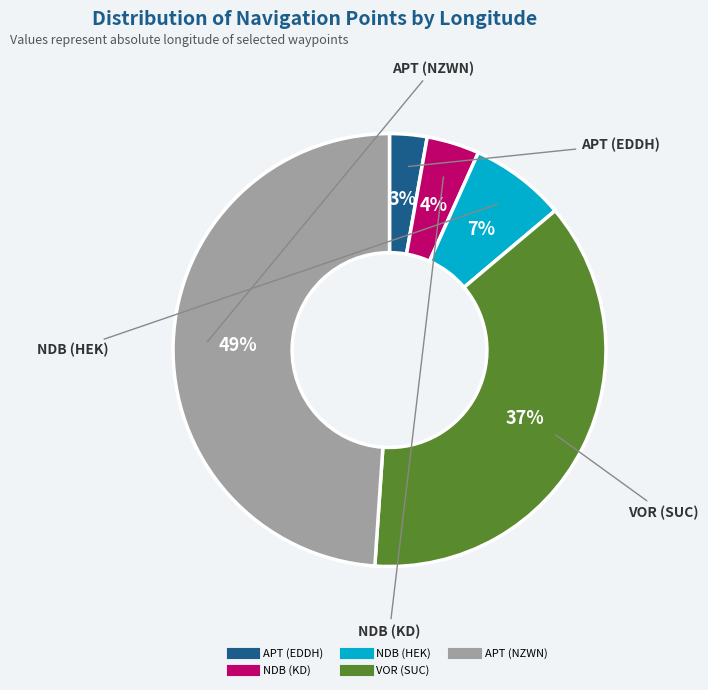

Do APT (NZWN) and VOR (SUC) together represent more than half of the pie?

Yes